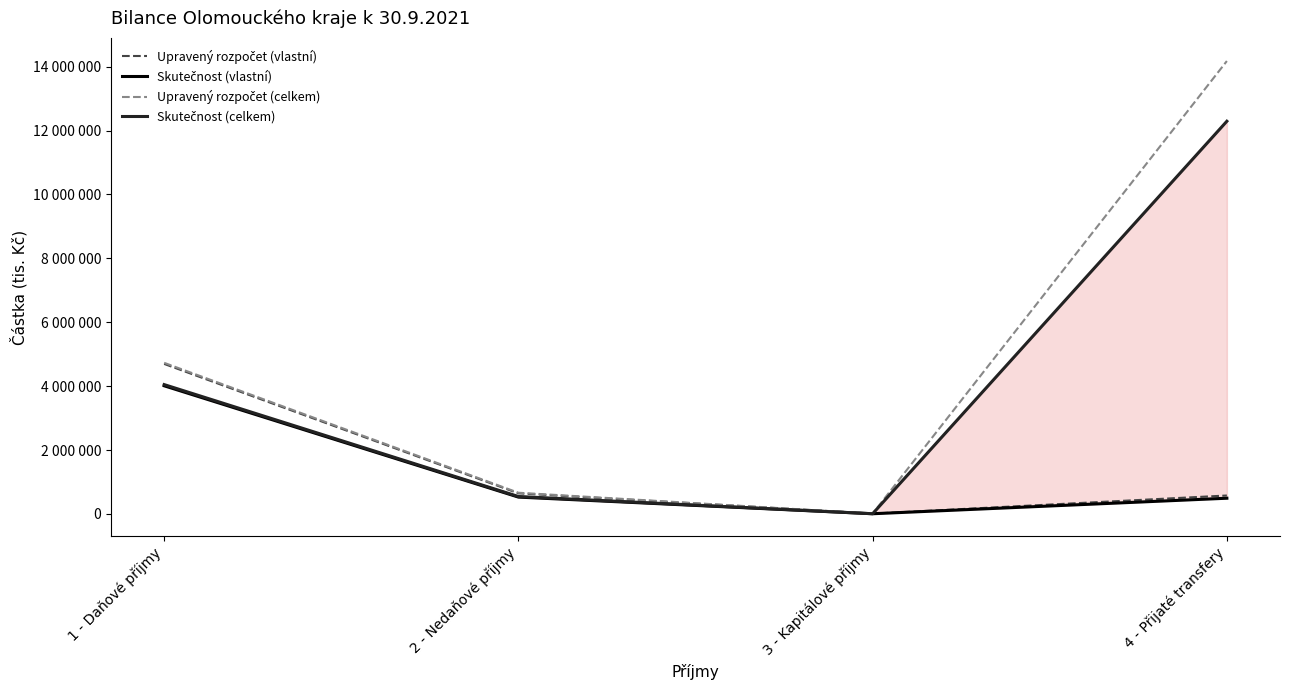

Reading left to right, extract all data points from this chart.

Upravený rozpočet (vlastní): 1 - Daňové příjmy=4695493	2 - Nedaňové příjmy=643636	3 - Kapitálové příjmy=8711	4 - Přijaté transfery=575952
Skutečnost (vlastní): 1 - Daňové příjmy=4010847	2 - Nedaňové příjmy=525714	3 - Kapitálové příjmy=4696	4 - Přijaté transfery=490594
Upravený rozpočet (celkem): 1 - Daňové příjmy=4729493	2 - Nedaňové příjmy=662541	3 - Kapitálové příjmy=8711	4 - Přijaté transfery=14177987
Skutečnost (celkem): 1 - Daňové příjmy=4048023	2 - Nedaňové příjmy=544628	3 - Kapitálové příjmy=4696	4 - Přijaté transfery=12292857